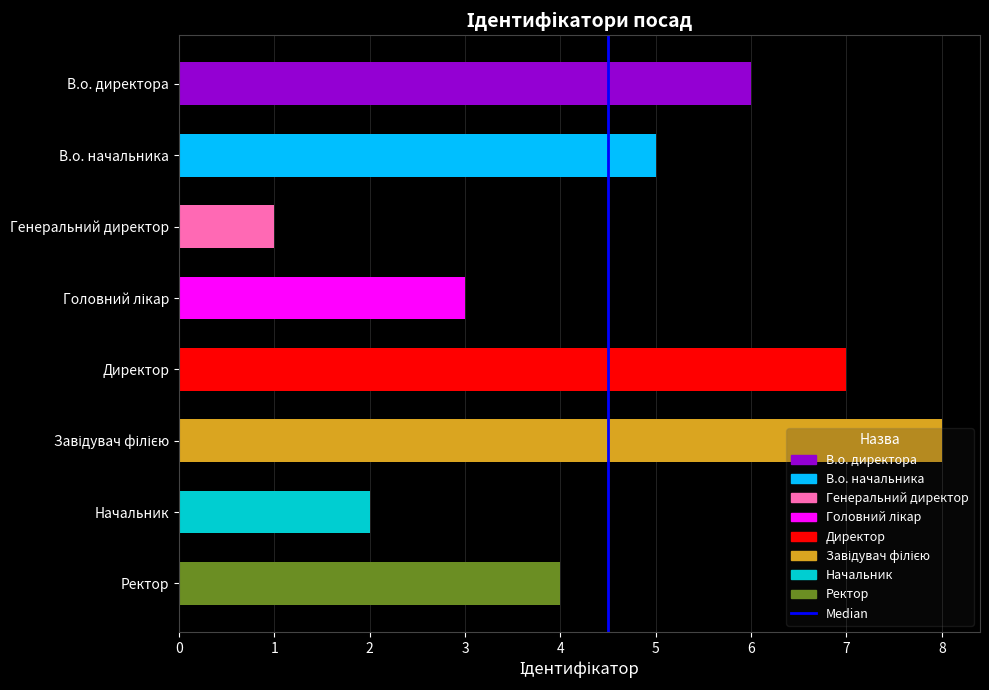

What is the sum of all values?

36